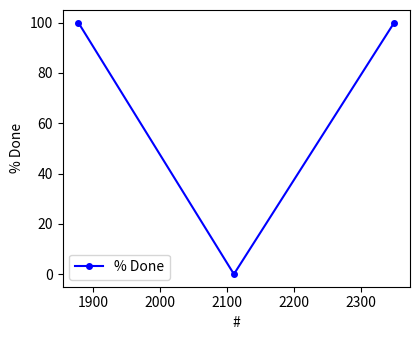

How many values are between 0 and 100?

3